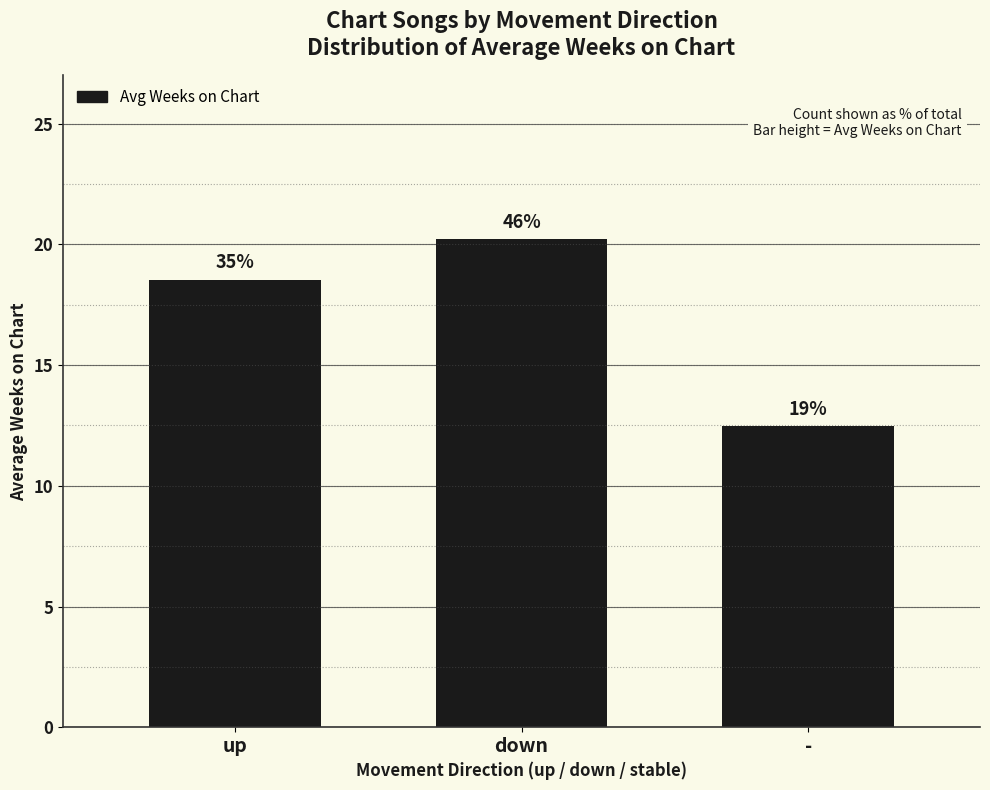

Approximately how many times larger is the value at - compared to down?

0.6